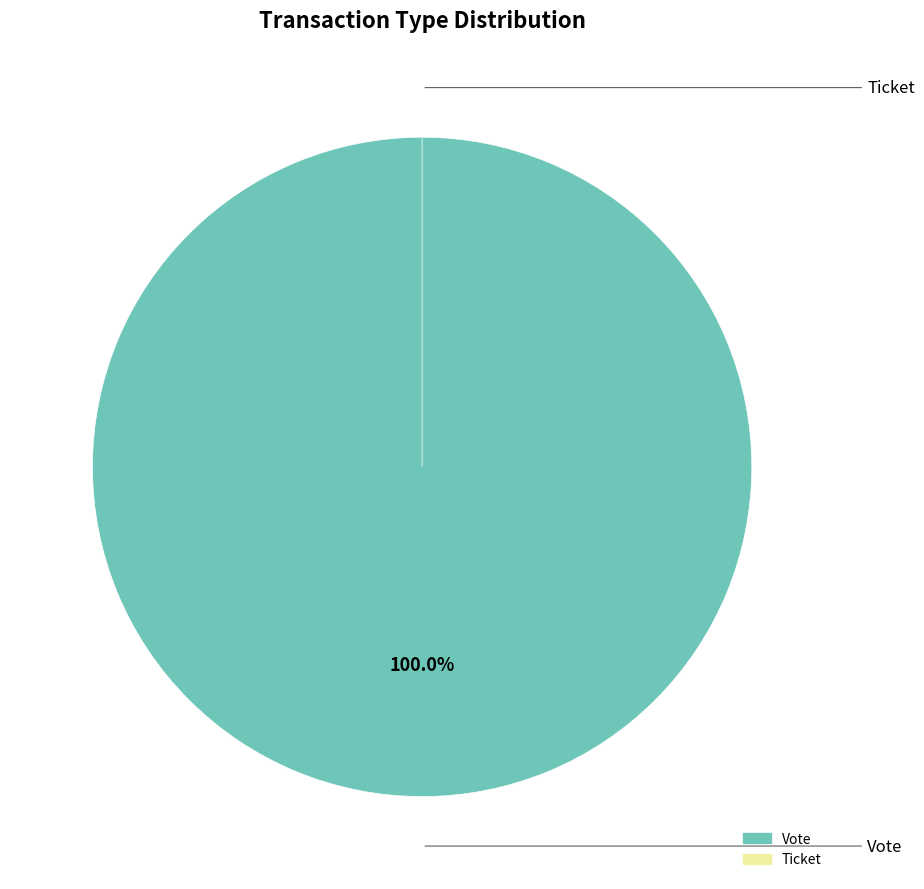

How many slices are in this pie chart?

2